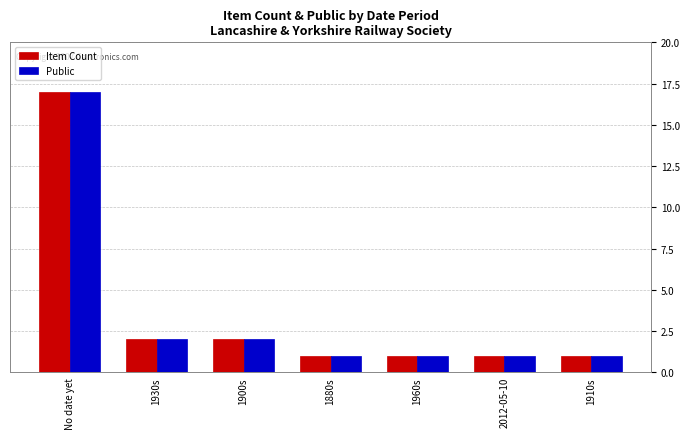

The value of Item Count at 1900s is 2. True or false?

True